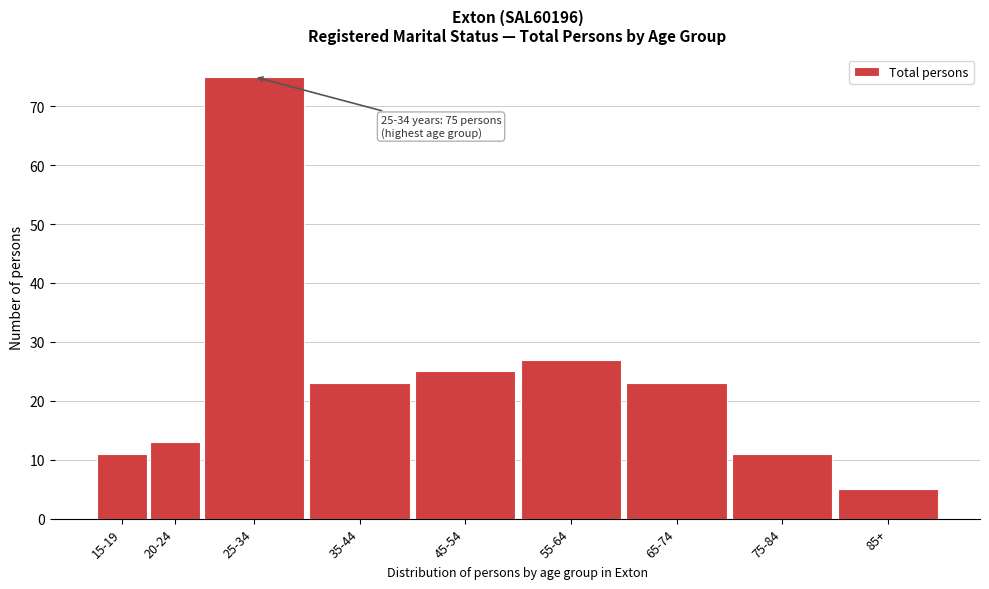

Reading right to left, transcribe all the data shown in this chart.

85+=5	75-84=11	65-74=23	55-64=27	45-54=25	35-44=23	25-34=75	20-24=13	15-19=11